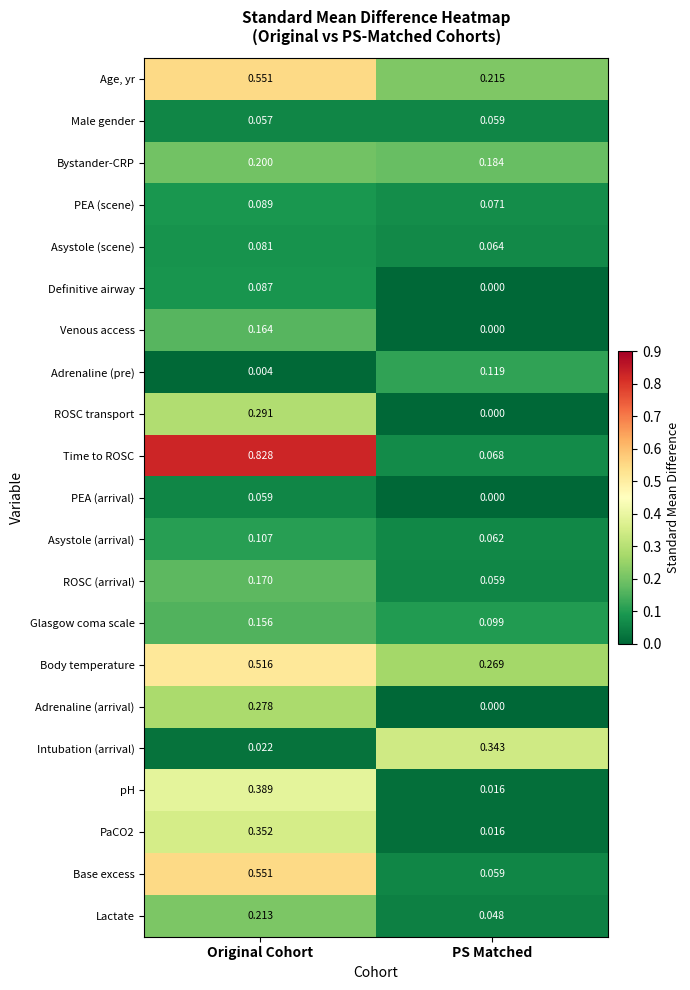

Which label corresponds to the smallest value in the chart?

PS Matched